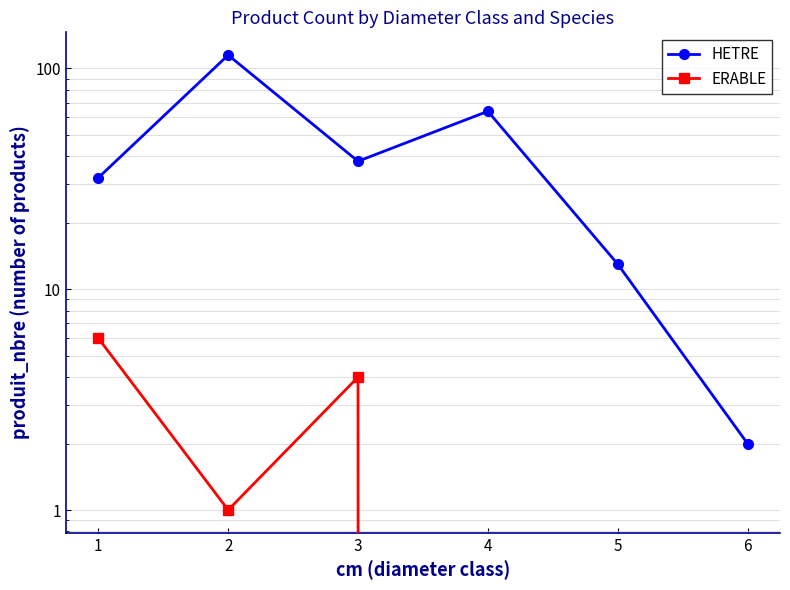

Is it true that ERABLE equals 3 at 6?

False